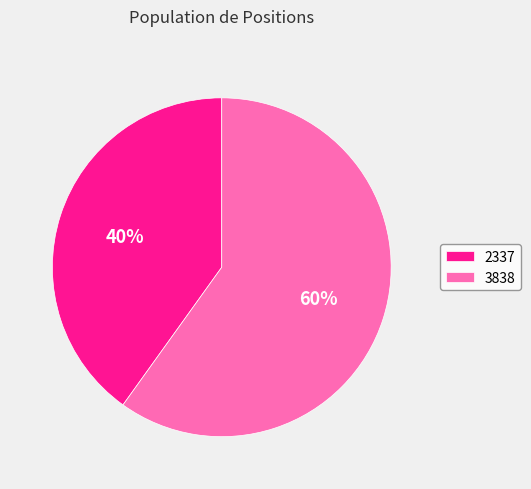

To the nearest percent, what portion does 3838 represent?

60%